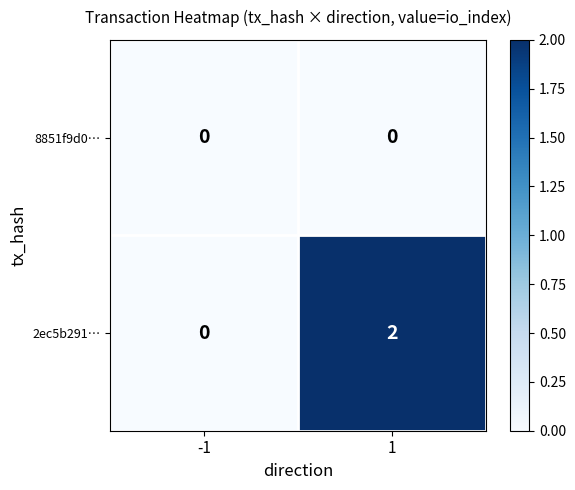

Reading right to left, list all the values displayed in this chart.

8851f9d0…: 0	0
2ec5b291…: 2	0